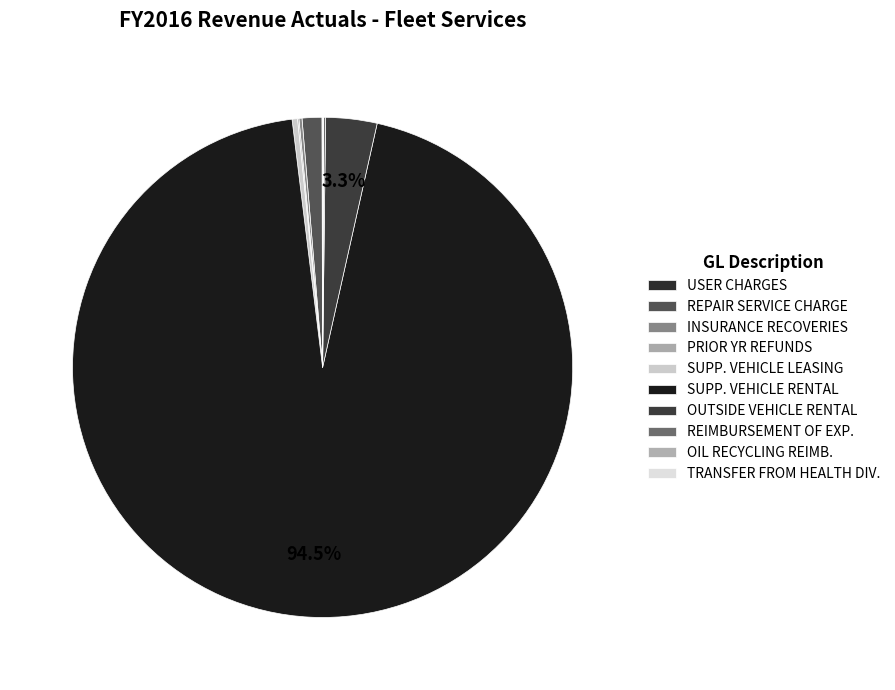

What is the largest slice in the pie chart?

SUPPLEMENTAL VEHICLE RENTAL